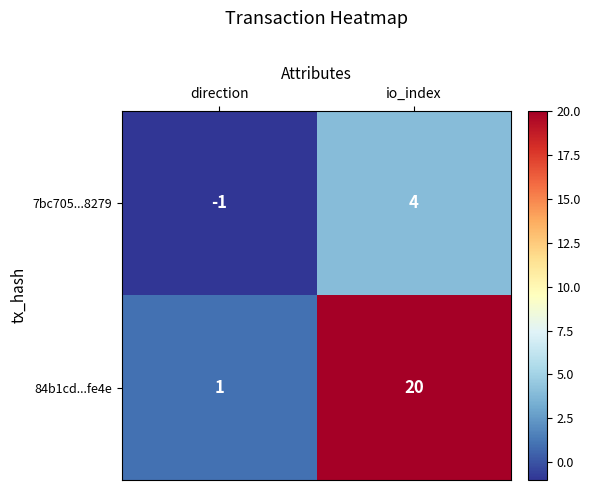

Reading left to right, what are all the values shown in this chart?

7bc705...8279: direction=-1	io_index=4
84b1cd...fe4e: direction=1	io_index=20